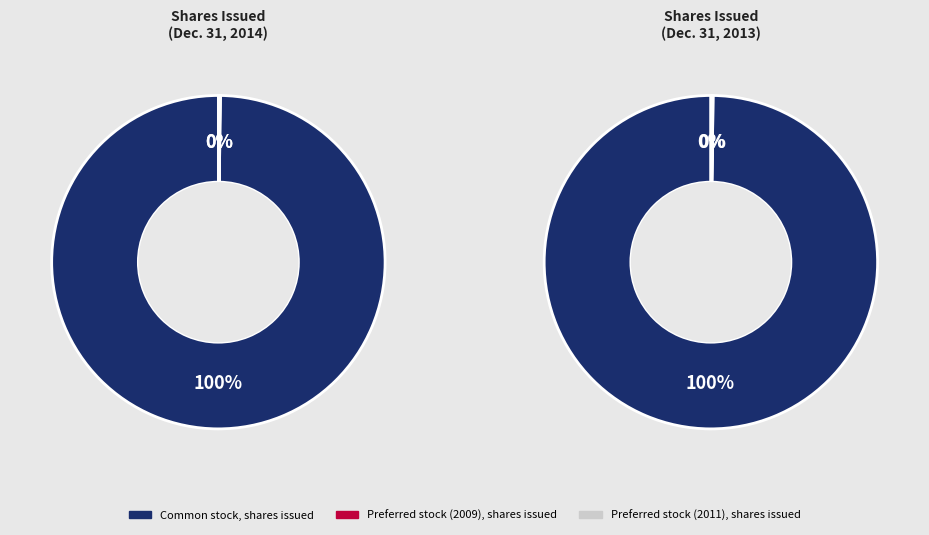

Which series has the largest range (max minus min)?

Common stock, shares issued